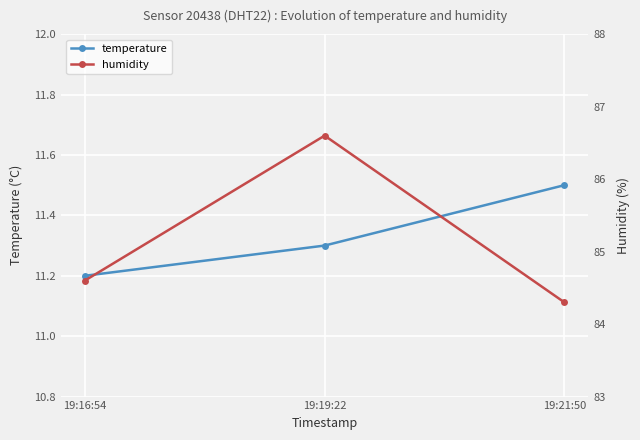

At 19:21:50, list the series in order from largest to smallest.

humidity, temperature